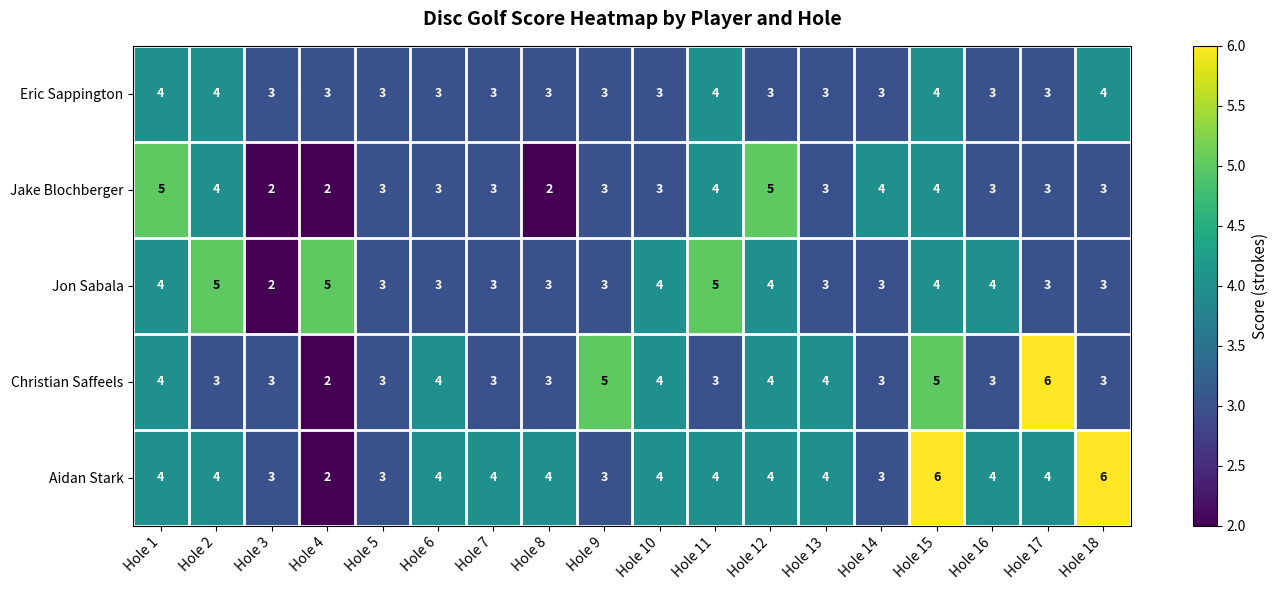

Read the Christian Saffeels value at Hole 11.

3